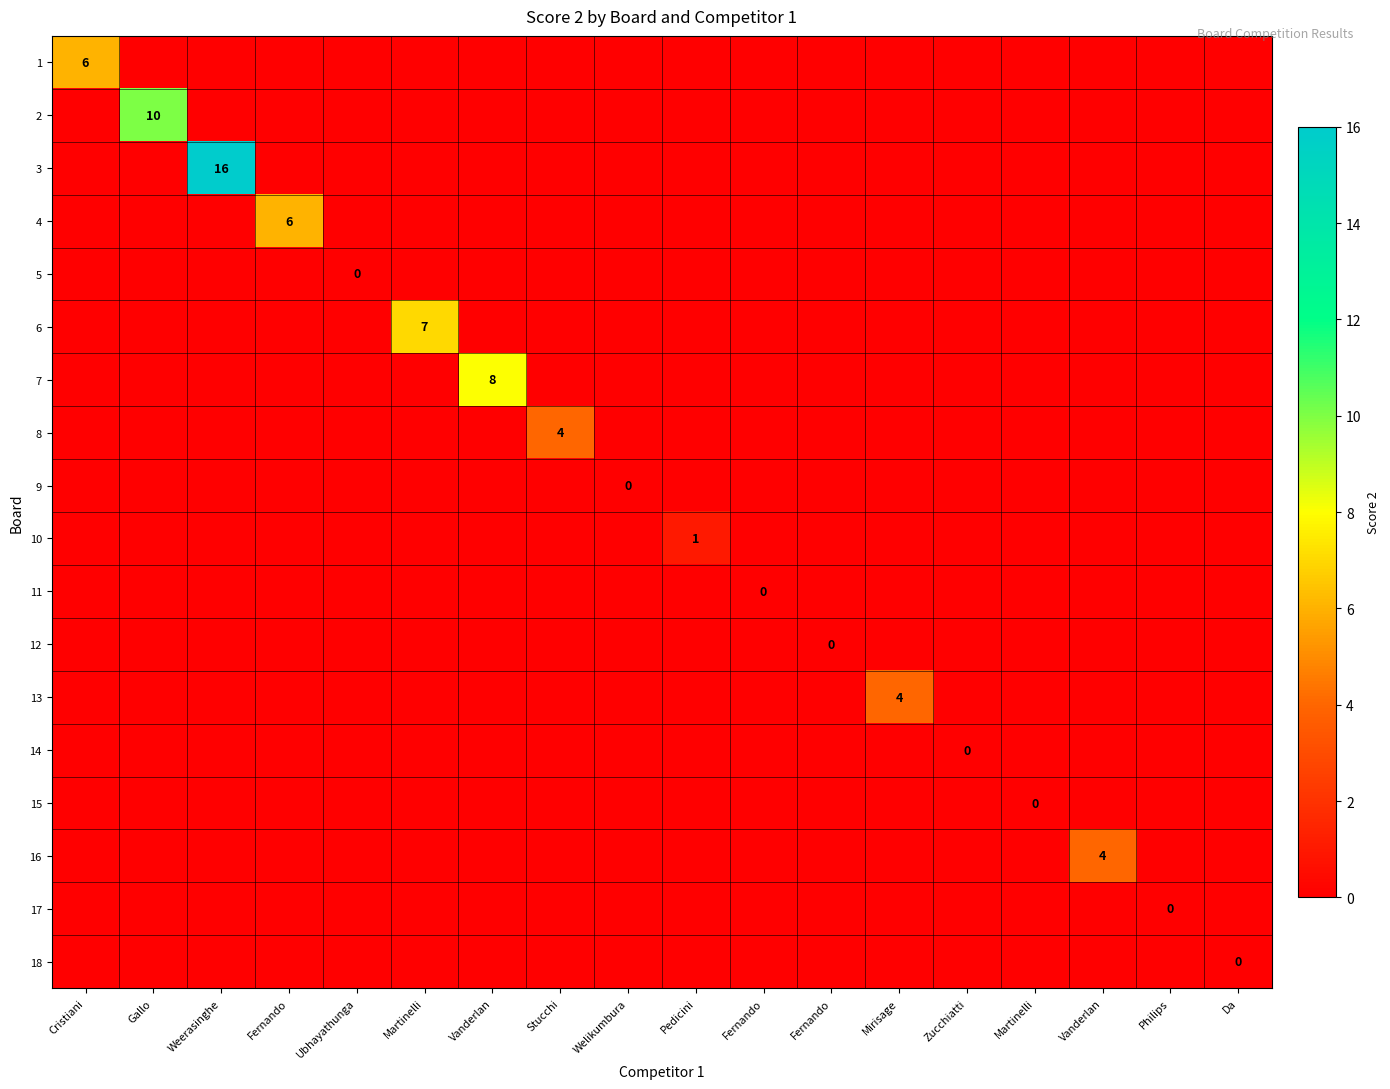

What is the smallest value displayed?

-1